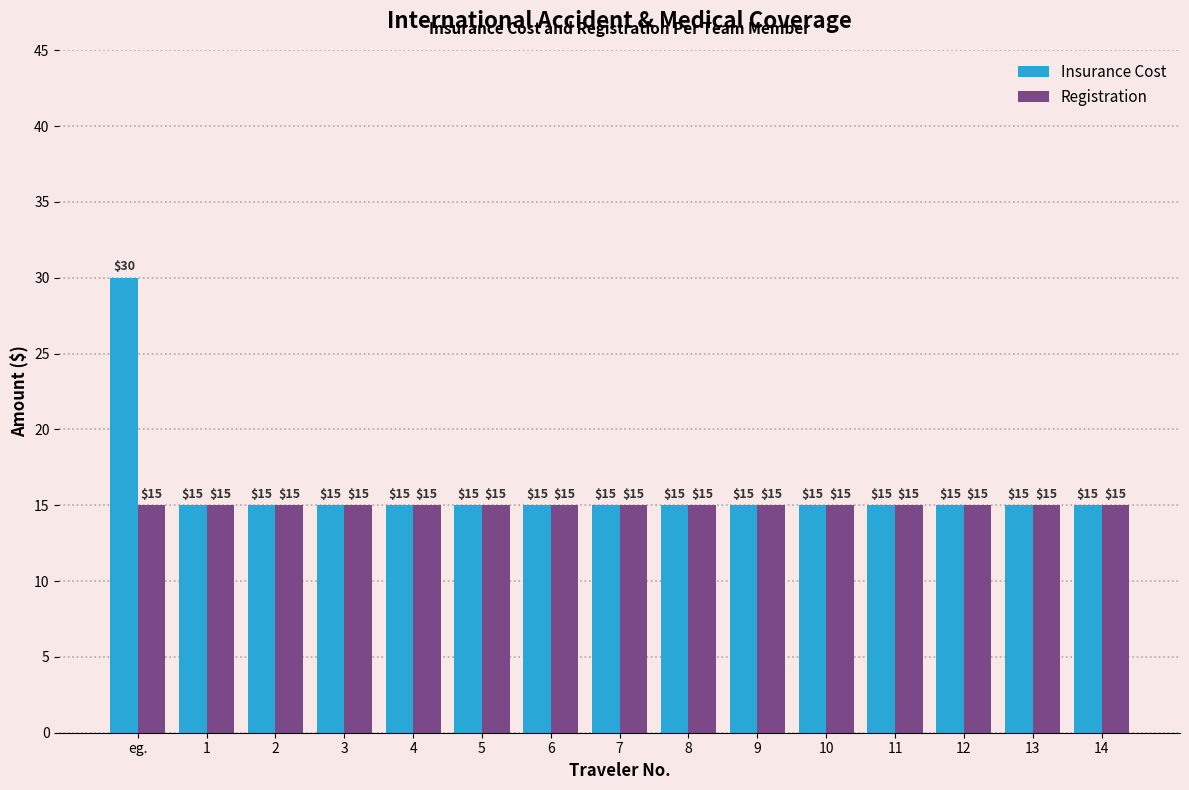

What is the total value across all series at 1?

30